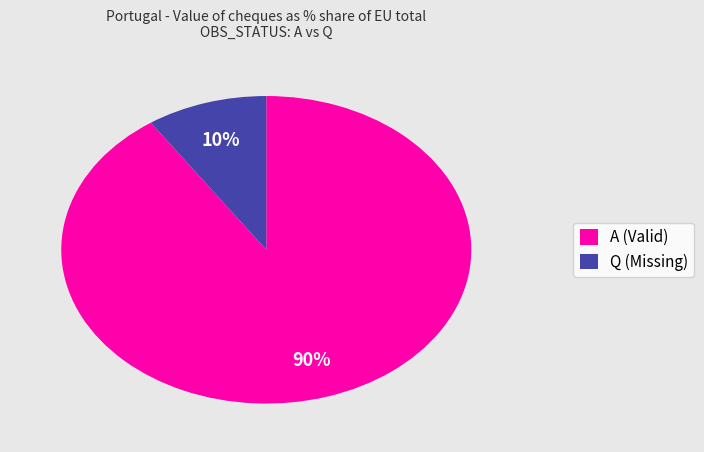

Is there a majority slice in this chart?

Yes